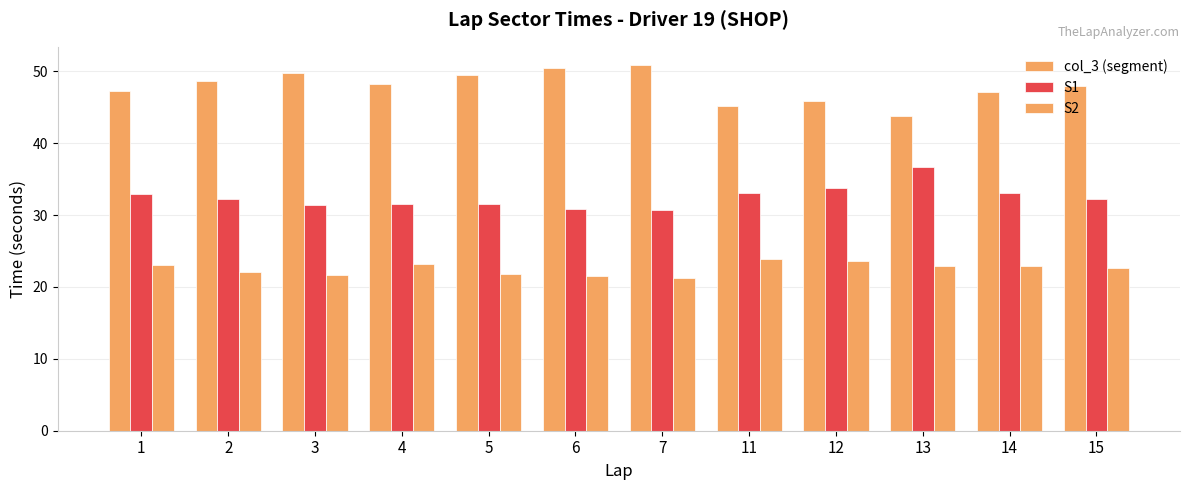

Reading left to right, extract all data points from this chart.

col_3 (segment): 1=47.3	2=48.6	3=49.8	4=48.2	5=49.5	6=50.5	7=50.8	11=45.2	12=45.8	13=43.8	14=47.1	15=48.0
S1: 1=32.9	2=32.2	3=31.4	4=31.5	5=31.5	6=30.8	7=30.7	11=33.1	12=33.8	13=36.6	14=33.0	15=32.2
S2: 1=23.0	2=22.1	3=21.6	4=23.2	5=21.9	6=21.5	7=21.3	11=23.8	12=23.6	13=22.9	14=22.8	15=22.7